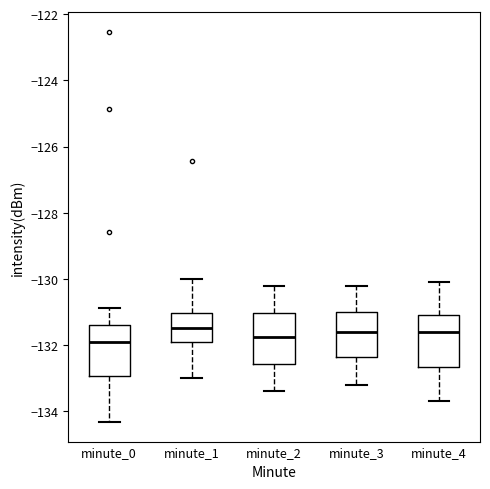

Reading left to right, read every box against the y-axis: the position of its median line, the range the box covers, and the ends of its whiskers. The values are not printed on the chart, so give them approximately, as read against the axis.

minute_0: median -132.0, box -133.0 to -131.4, whiskers -134.4 to -130.8
minute_1: median -131.4, box -132.0 to -131.0, whiskers -133.0 to -130.0
minute_2: median -131.8, box -132.6 to -131.0, whiskers -133.4 to -130.2
minute_3: median -131.6, box -132.4 to -131.0, whiskers -133.2 to -130.2
minute_4: median -131.6, box -132.6 to -131.0, whiskers -133.6 to -130.0